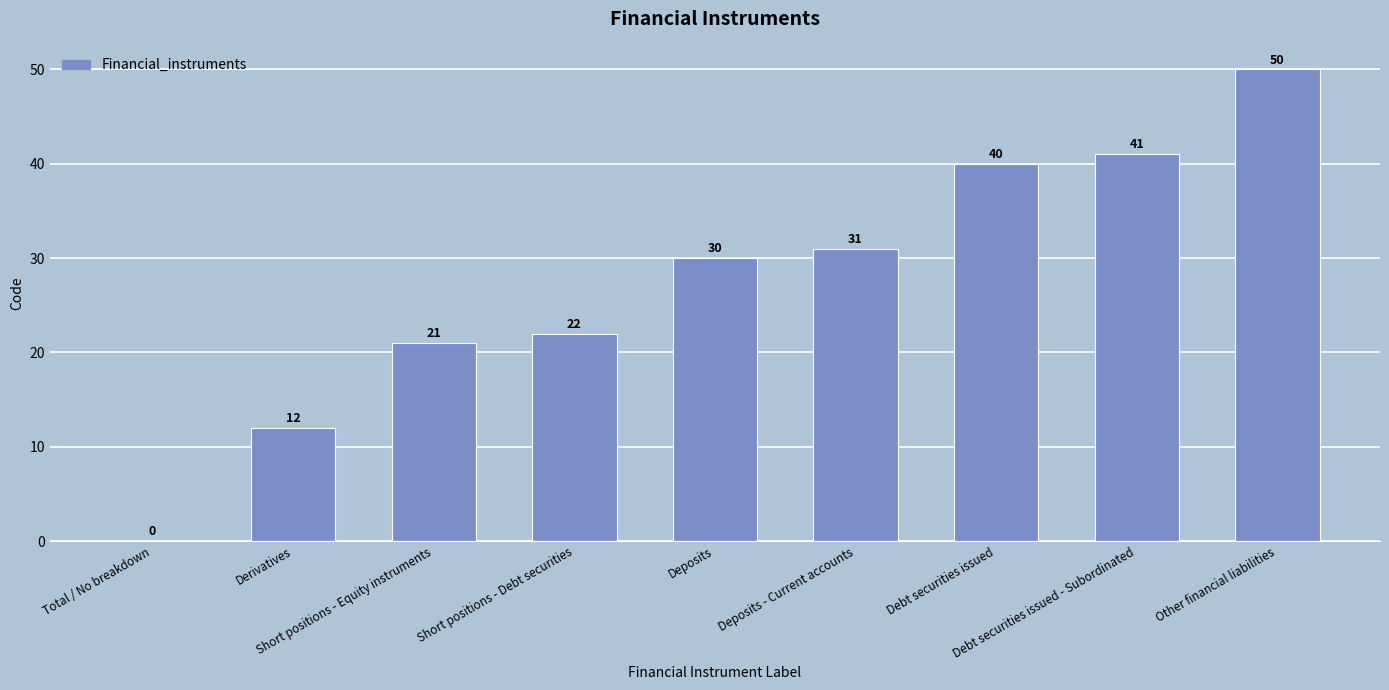

Is it true that the value at Short positions - Debt securities is 12?

False